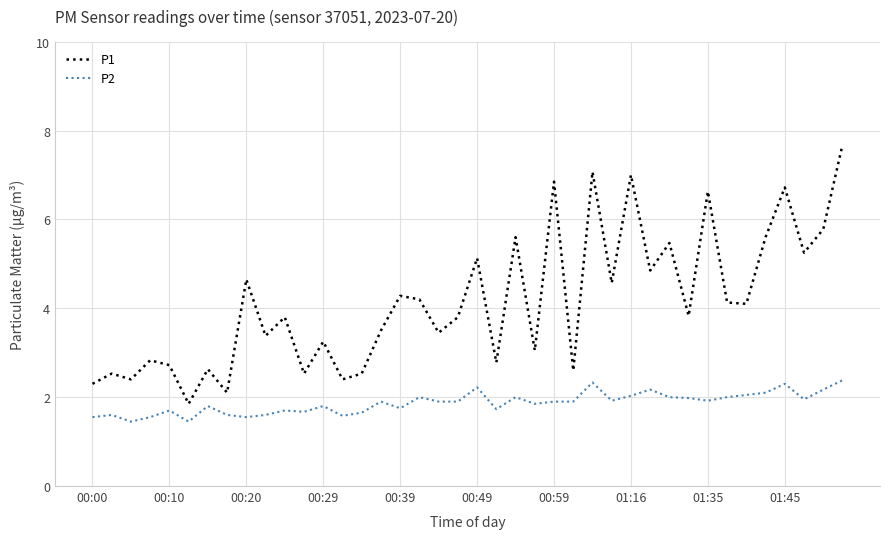

Which series has the widest spread of values?

P1